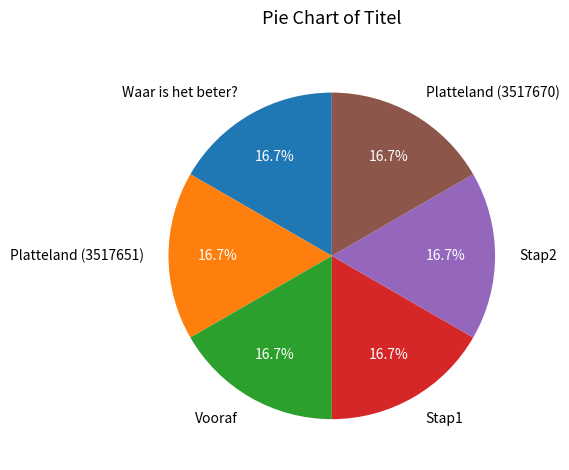

Does Platteland (3517670) account for over 50% of the chart?

No